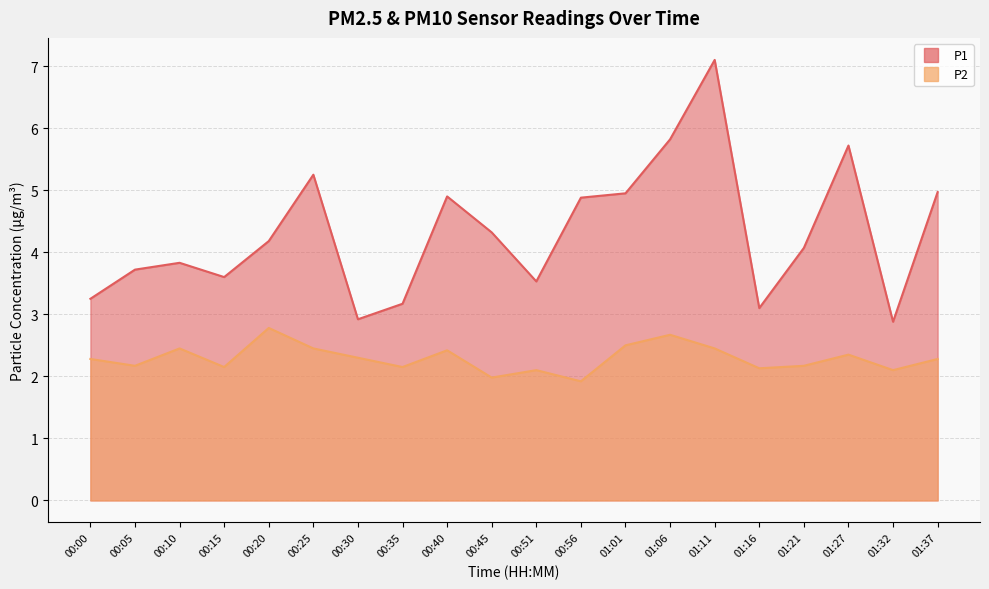

Which series has the widest spread of values?

P1